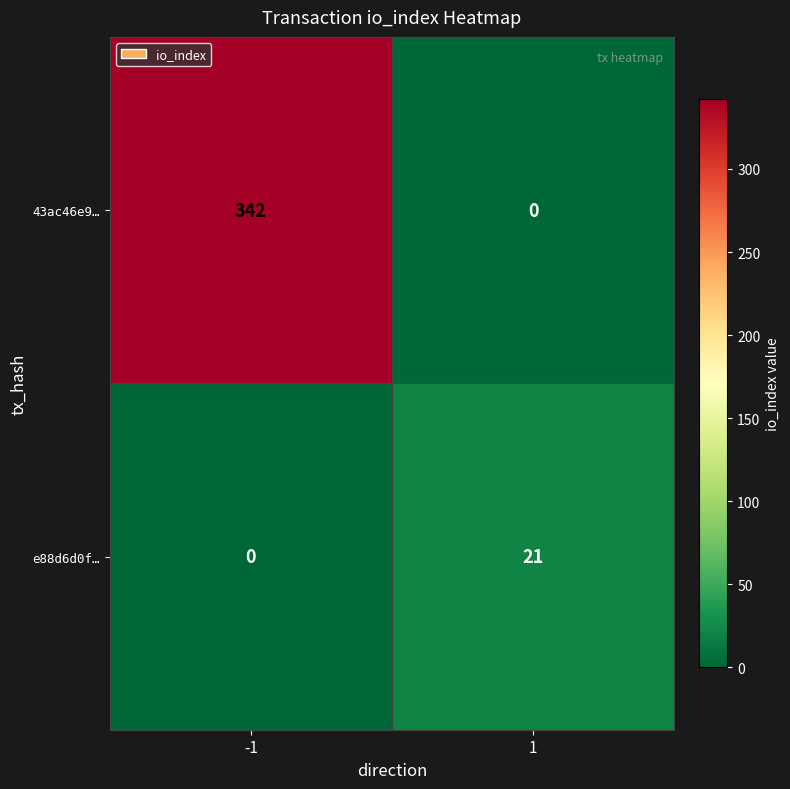

At how many categories does at least one series exceed 153?

1